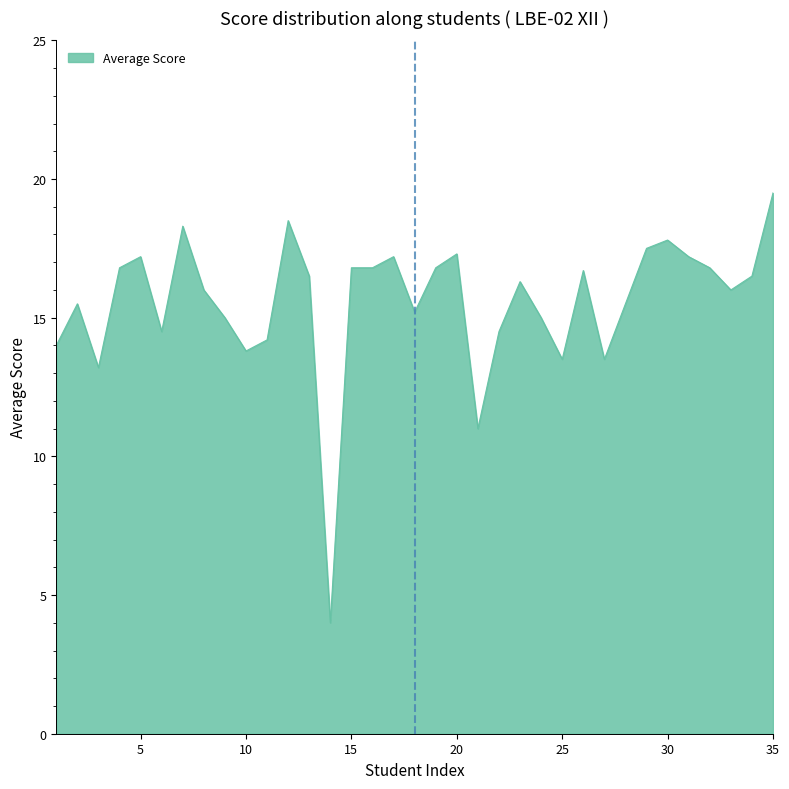

What is the difference between the maximum and minimum values?

15.5